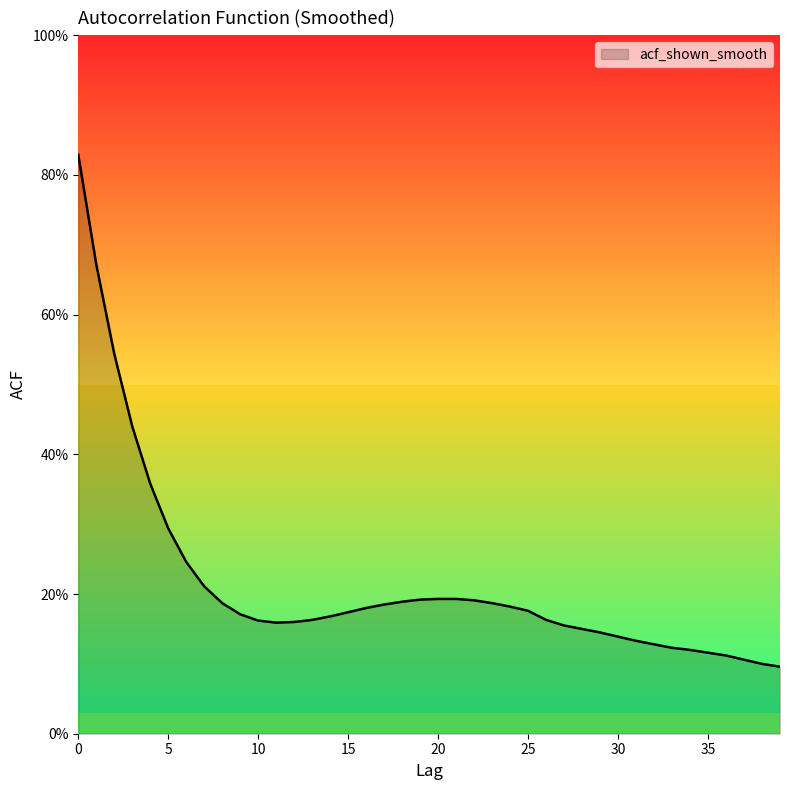

True or false: there are more than 1 points higher than both neighbors.

False